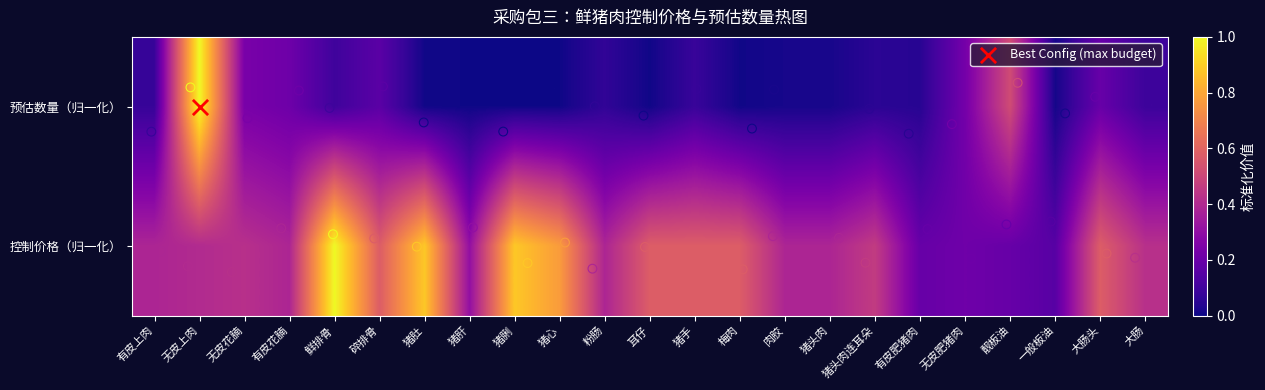

Rank the series by their average value, from highest to lowest.

控制价格（归一化）, 预估数量（归一化）